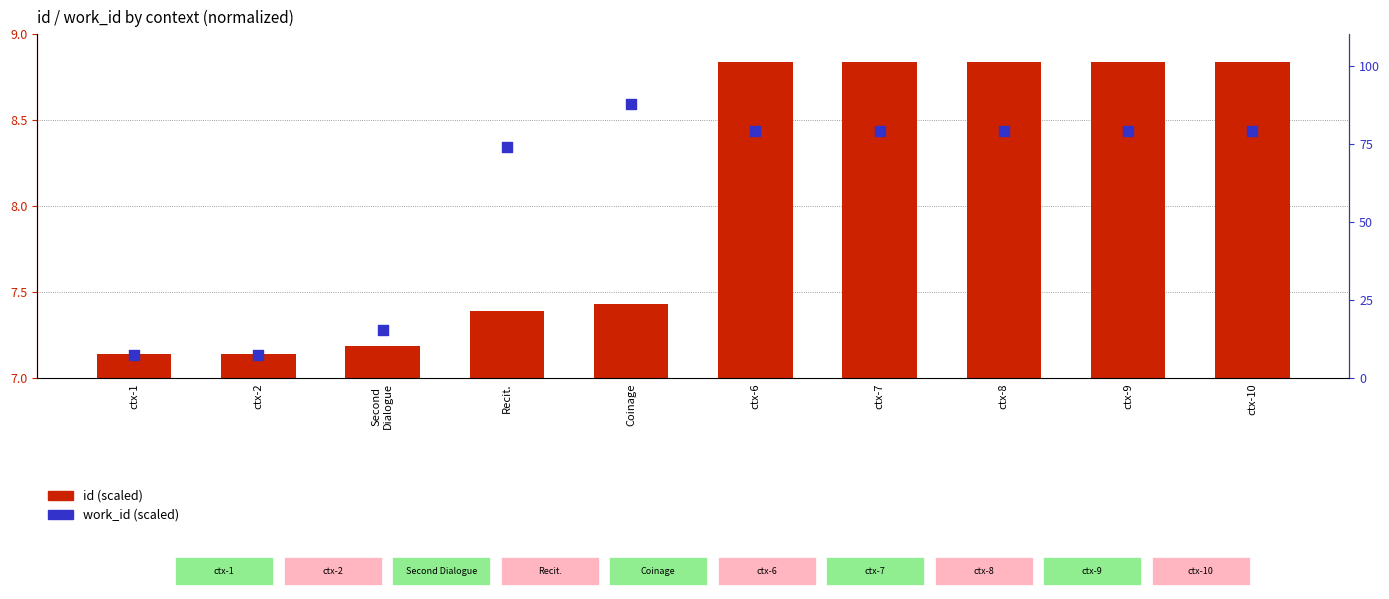

Which series reaches the maximum Y coordinate?

work_id (scaled)